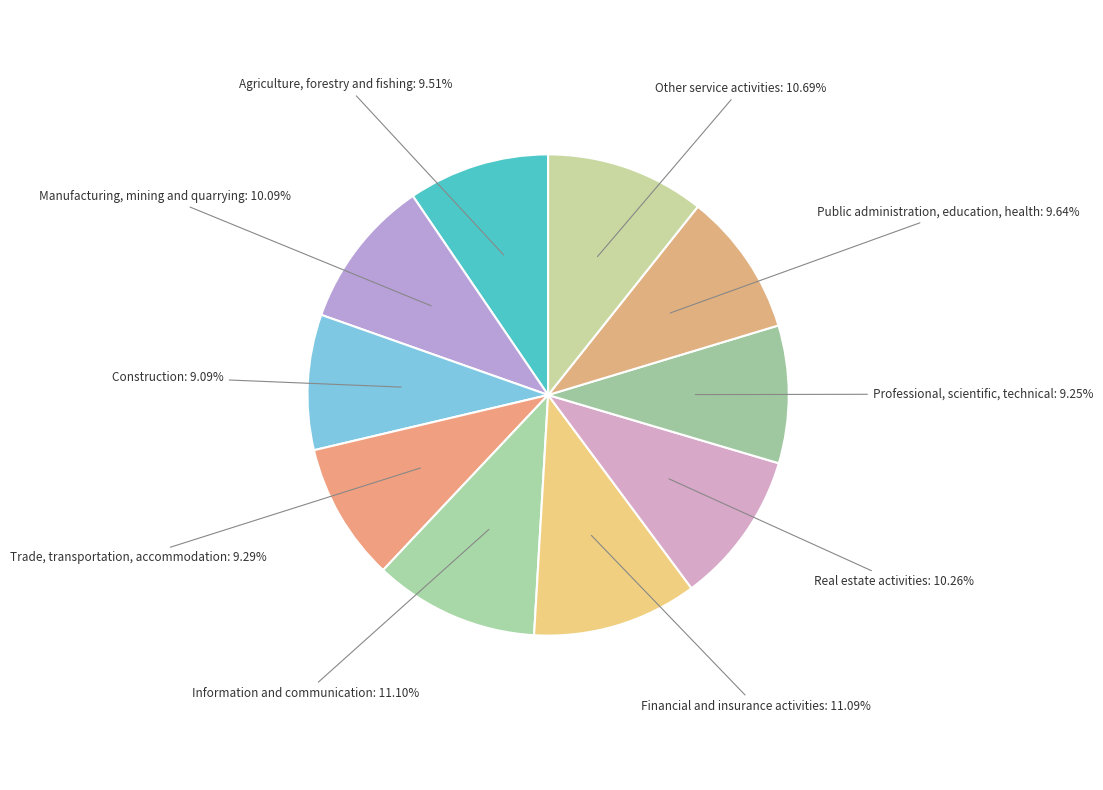

How many slices are in this pie chart?

10